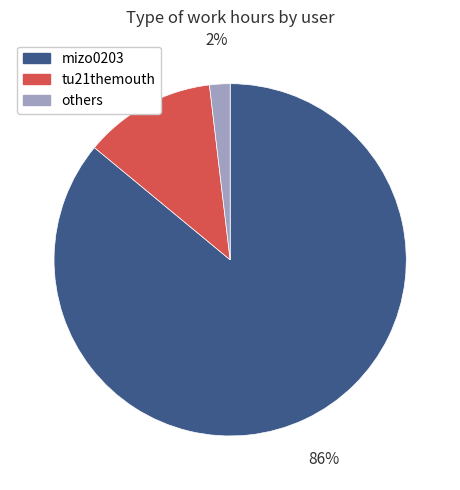

To the nearest percent, what is the average slice percentage?

33%